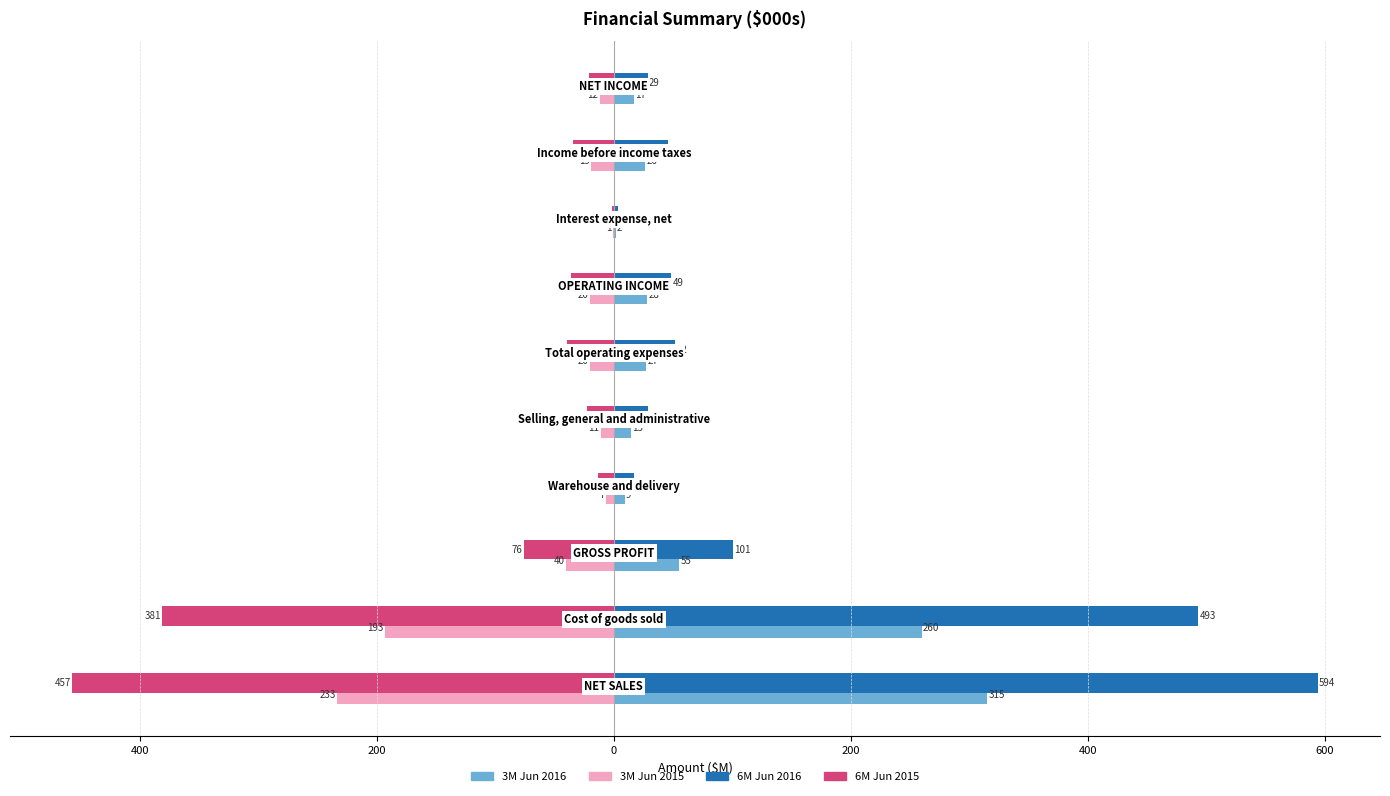

Reading left to right, list all the values displayed in this chart.

3M Jun 2015: -233.5	-193.1	-40.4	-6.8	-11.2	-20.0	-20.4	-0.9	-19.5	-12.1
6M Jun 2015: -456.9	-381.1	-75.8	-13.5	-22.7	-39.9	-35.9	-1.7	-34.2	-21.2
3M Jun 2016: 315.2	259.9	55.3	9.3	14.8	27.3	28.0	1.6	26.4	16.7
6M Jun 2016: 593.8	493.2	100.6	17.0	29.0	52.0	48.6	3.3	45.3	28.7